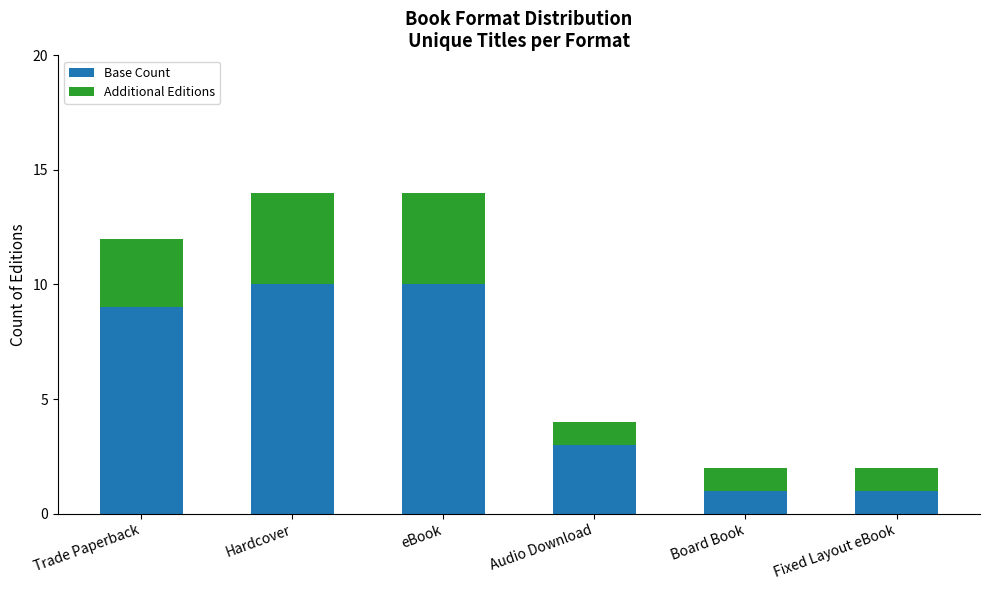

Is it true that Base Count equals 2 at Audio Download?

False